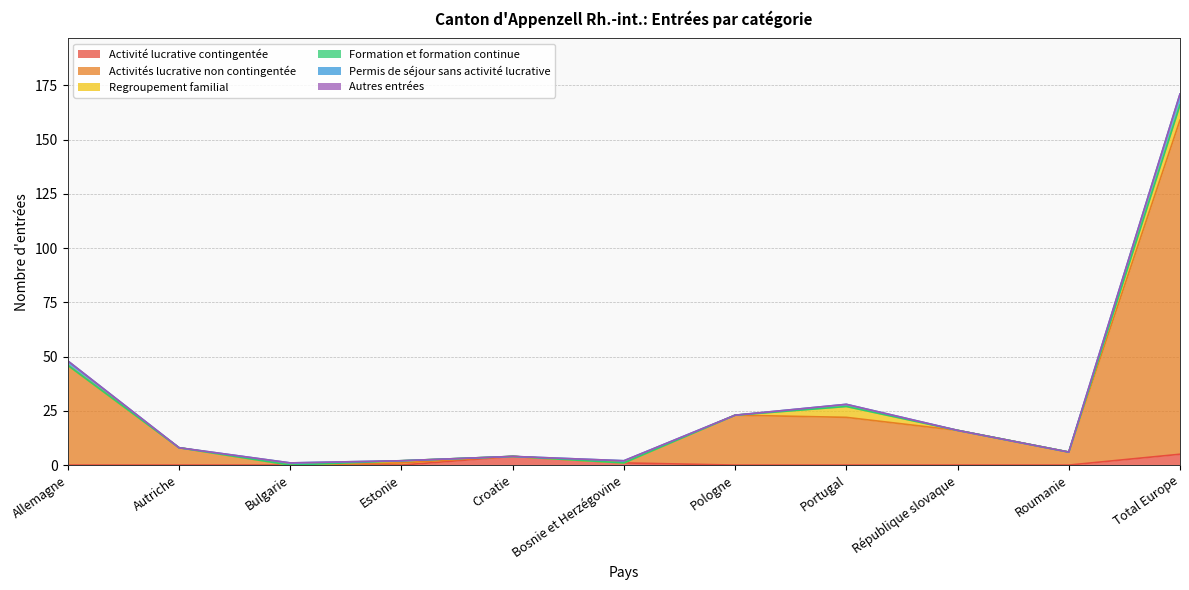

Is the value of Activités lucrative non contingentée at Roumanie greater than the value of Activité lucrative contingentée at Croatie?

Yes